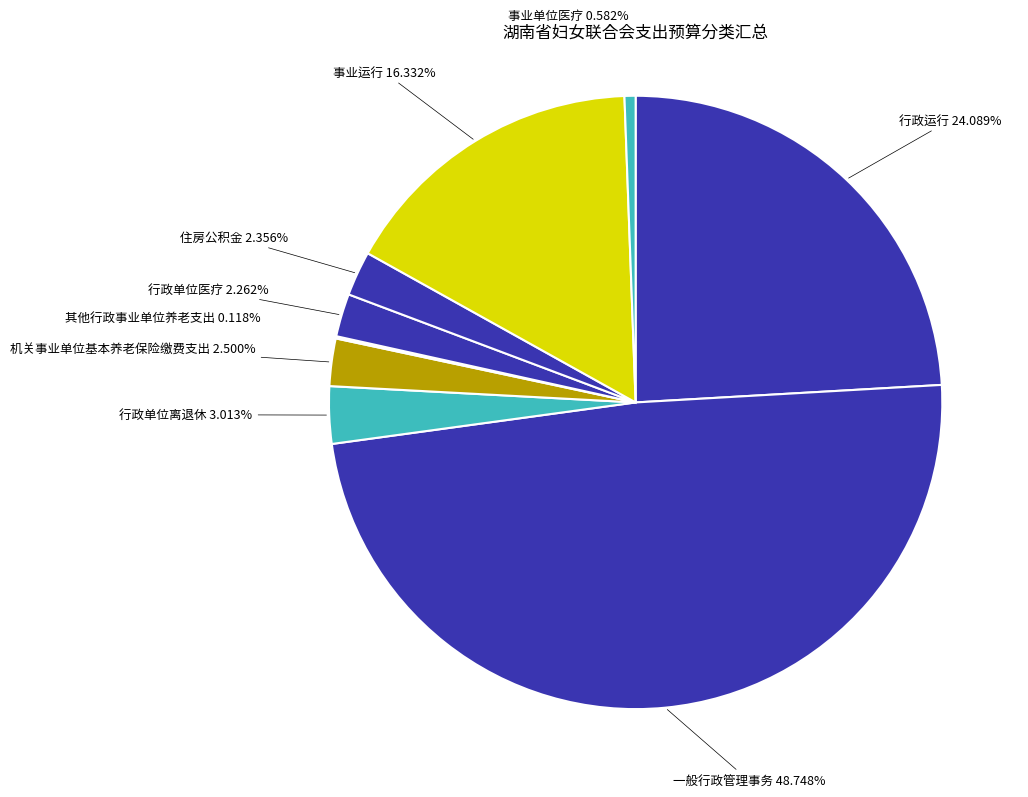

Approximately how many times larger is the value at 住房公积金 compared to 行政单位医疗?

1.0